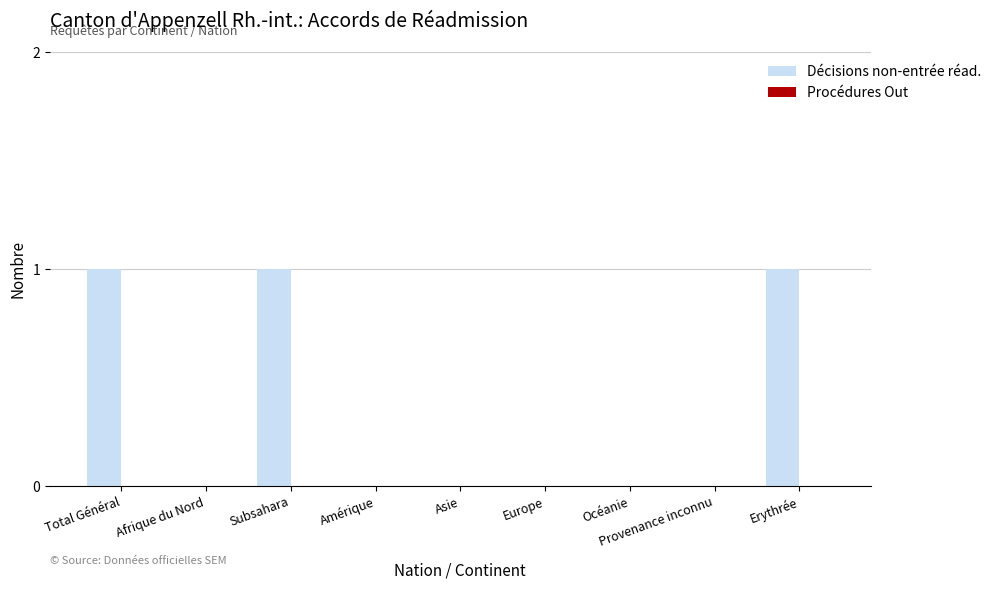

The value at Afrique du Nord is 0. True or false?

True